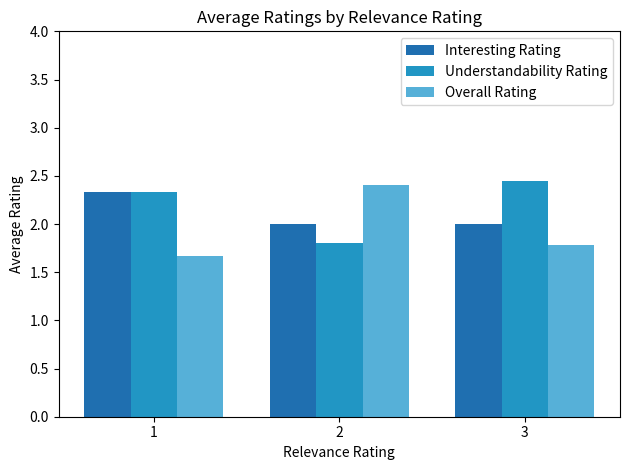

Is it true that Understandability Rating equals 3.8 at 1?

False